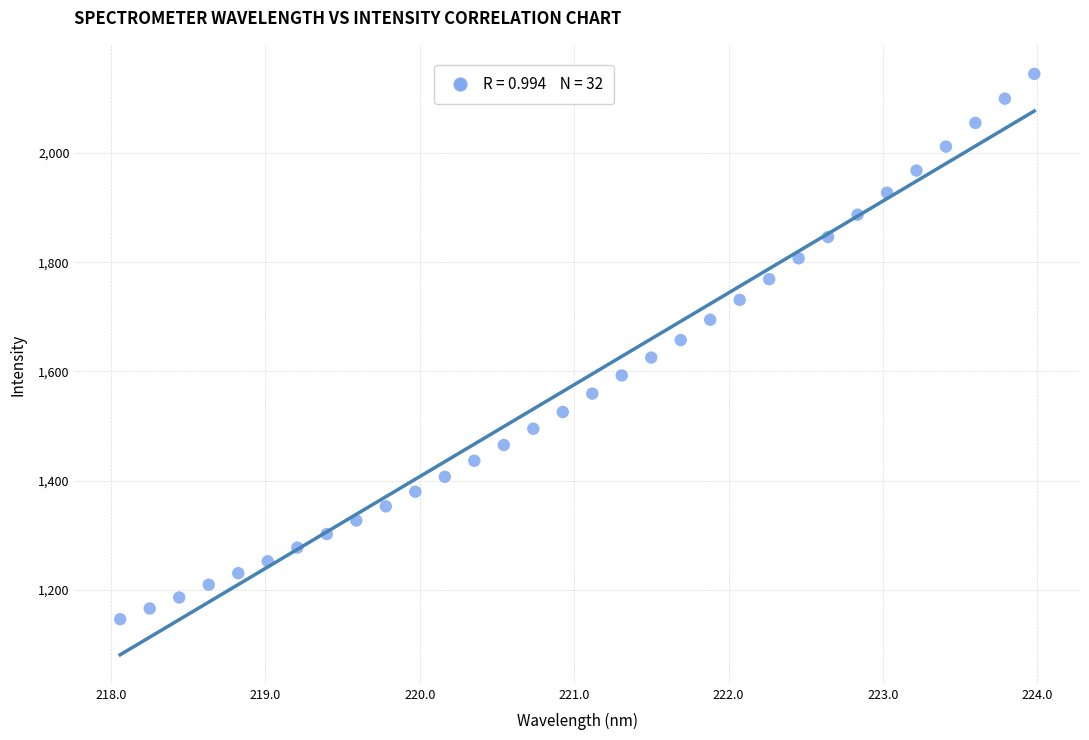

What is the range of X values (max minus min)?

5.9